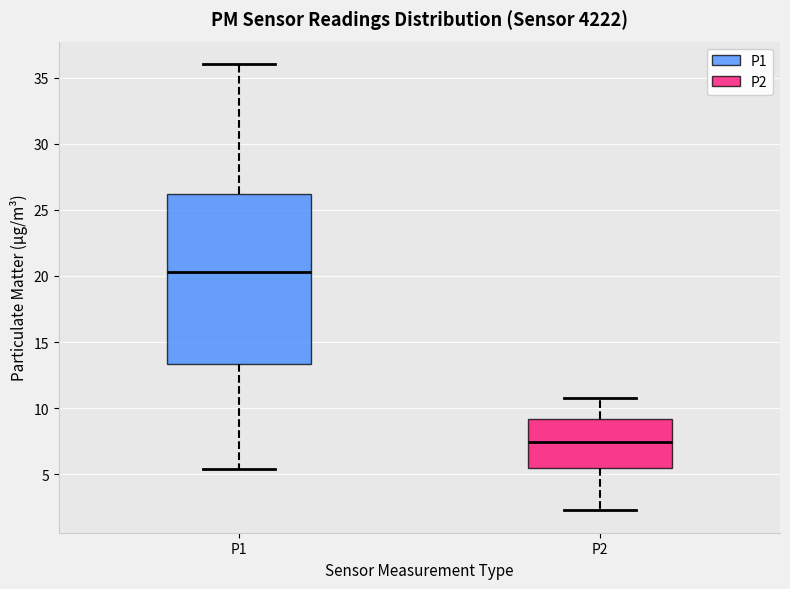

Which box is the tallest, from its lower edge to its upper edge?

P1